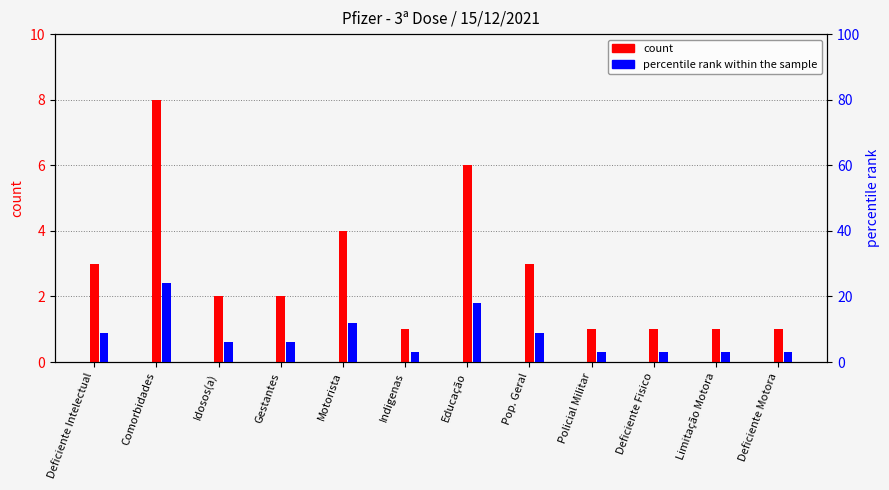

What is the difference between the second highest and minimum values in the count series?

5